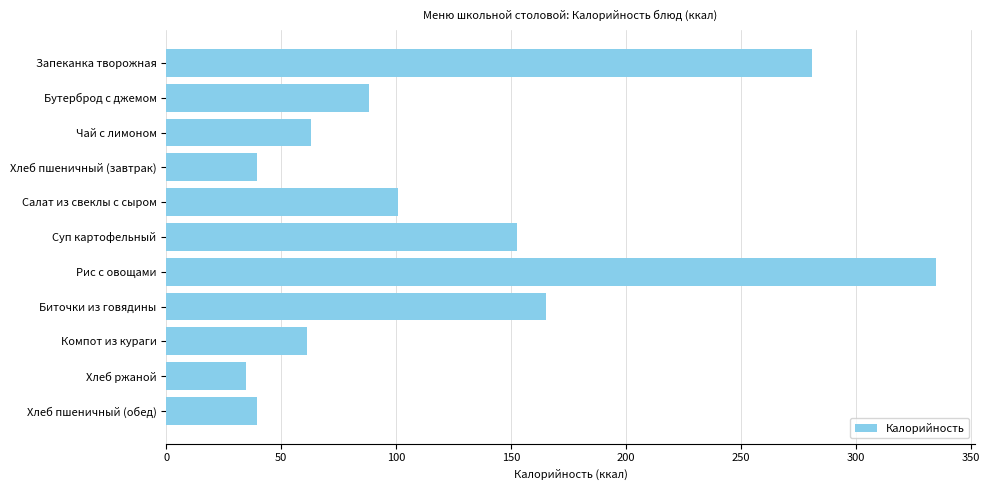

Reading top to bottom, list all the values displayed in this chart.

281.0	88.0	63.0	39.4	101.0	152.5	335.0	165.0	61.0	34.7	39.4